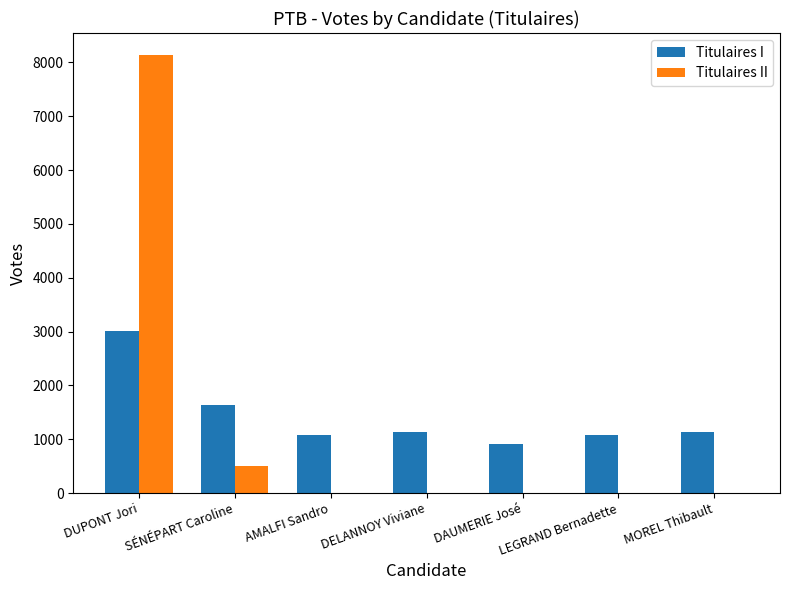

Are the bars horizontal?

No